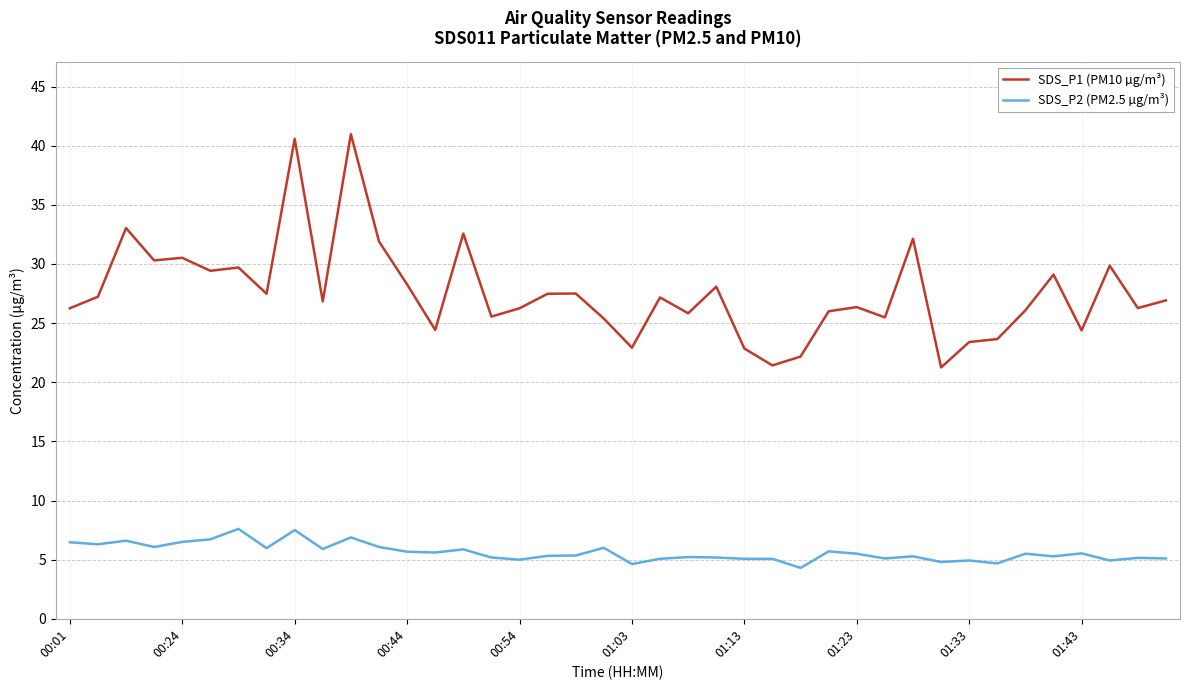

What is the maximum value for SDS_P1 (PM10 µg/m³)?

41.0